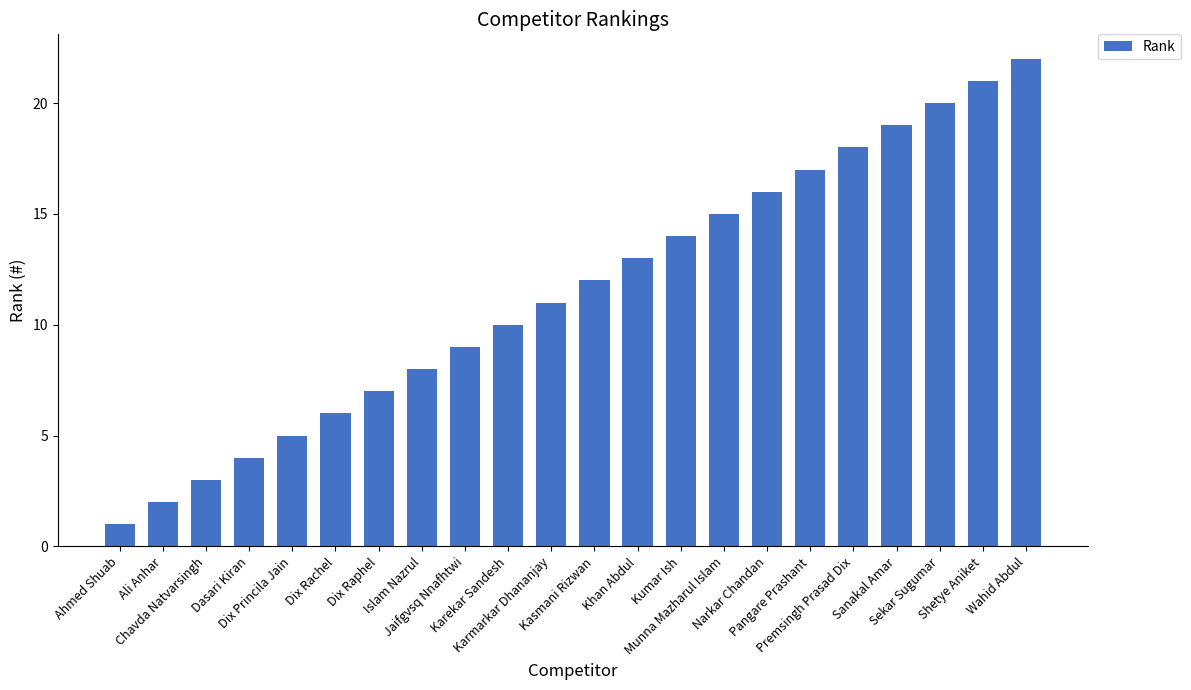

What position from the right is Karmarkar Dhananjay?

12